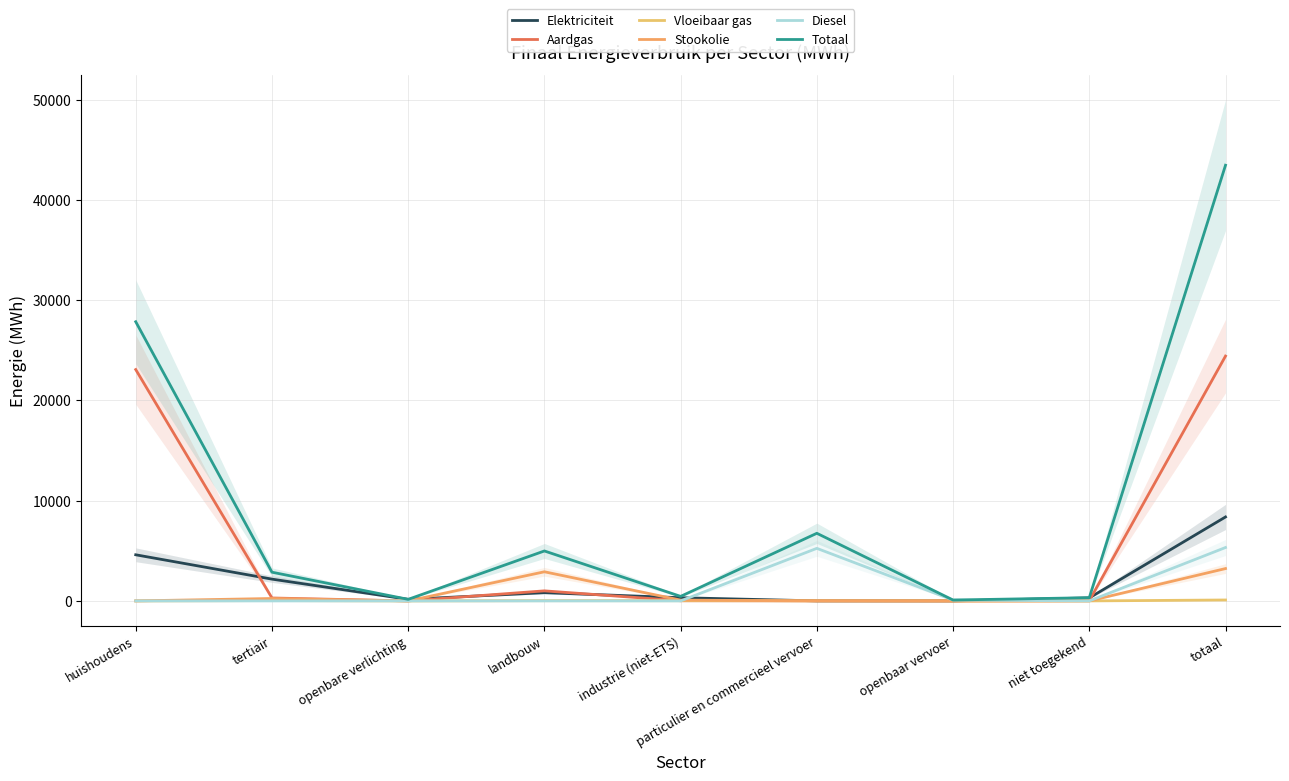

How many data points does each series have?

9